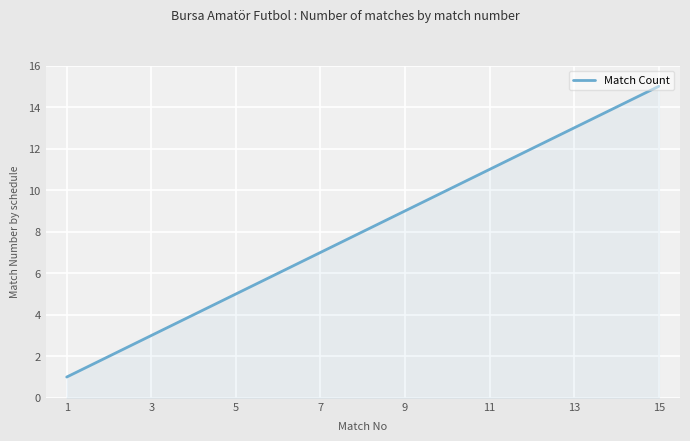

What is the maximum value shown in the chart?

15